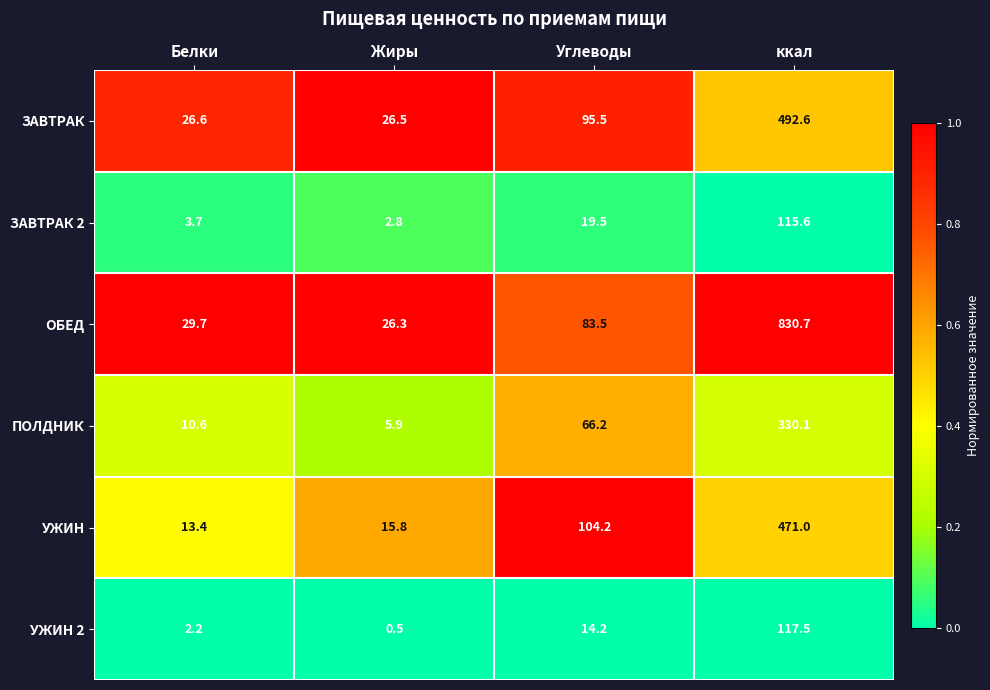

Where does the ЗАВТРАК 2 series first go above 19?

Углеводы